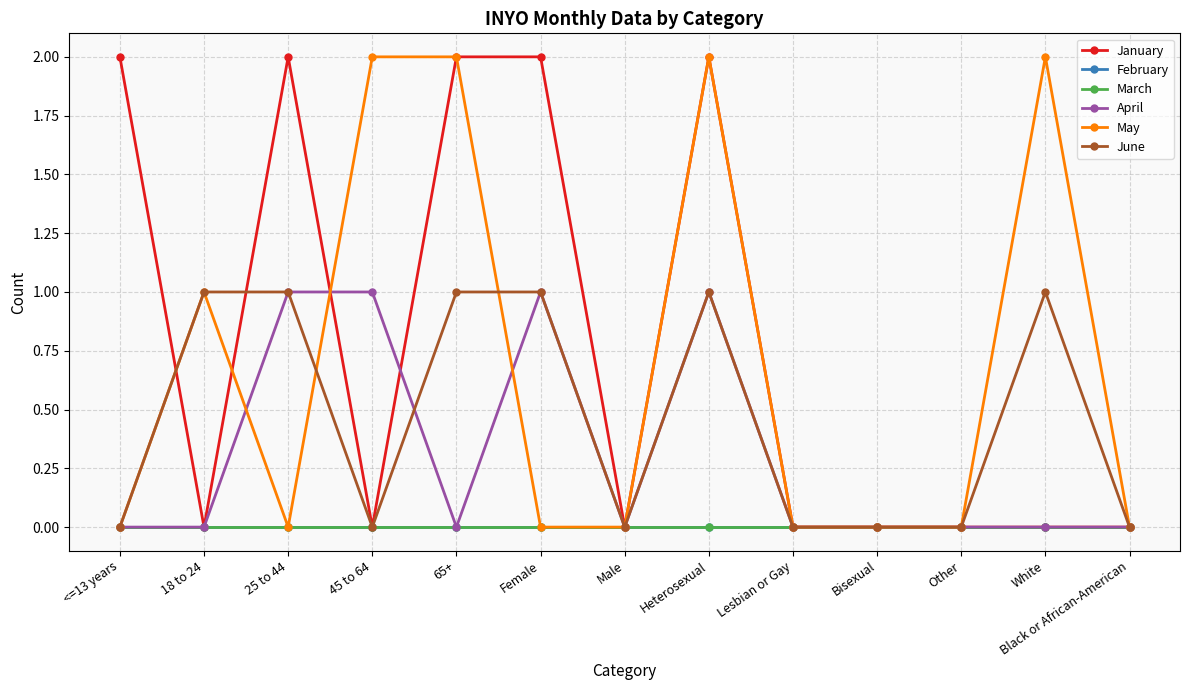

Does the chart have visible grid lines?

Yes